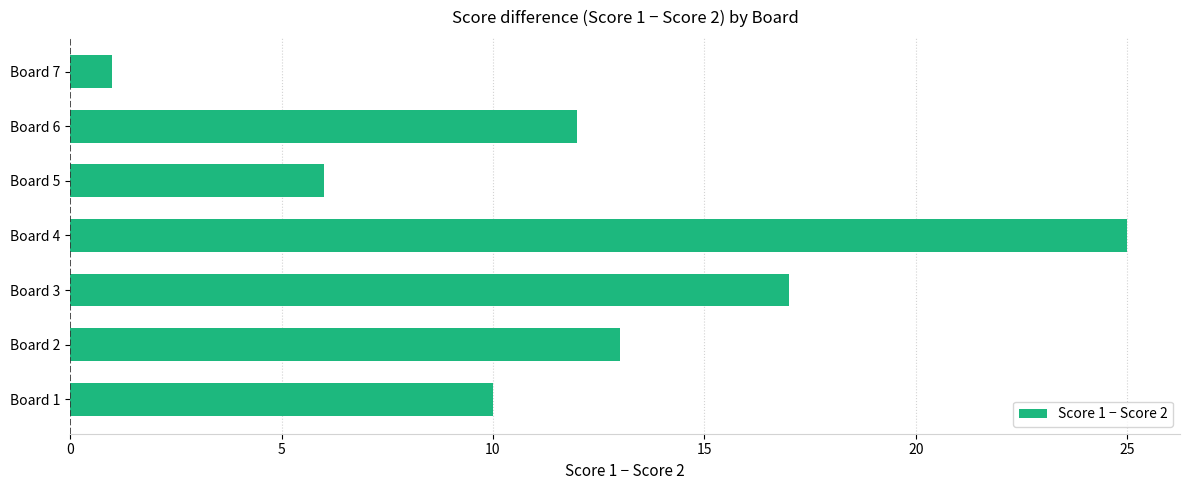

The value at Board 7 is 0. True or false?

False